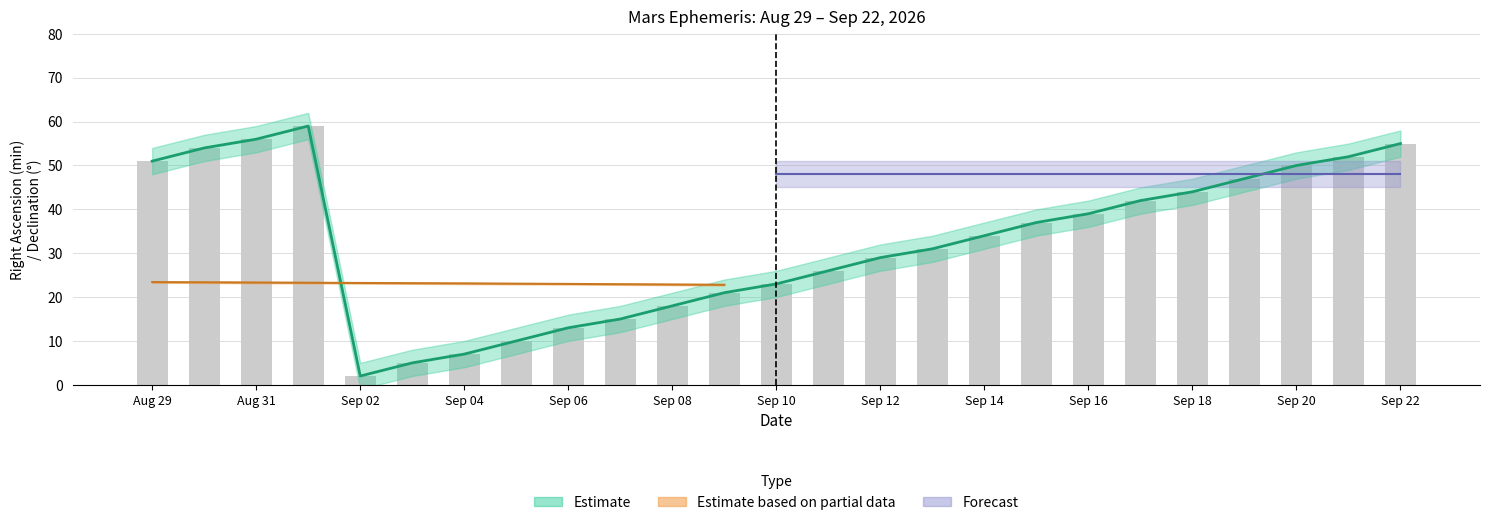

Does the chart contain stacked bars?

No